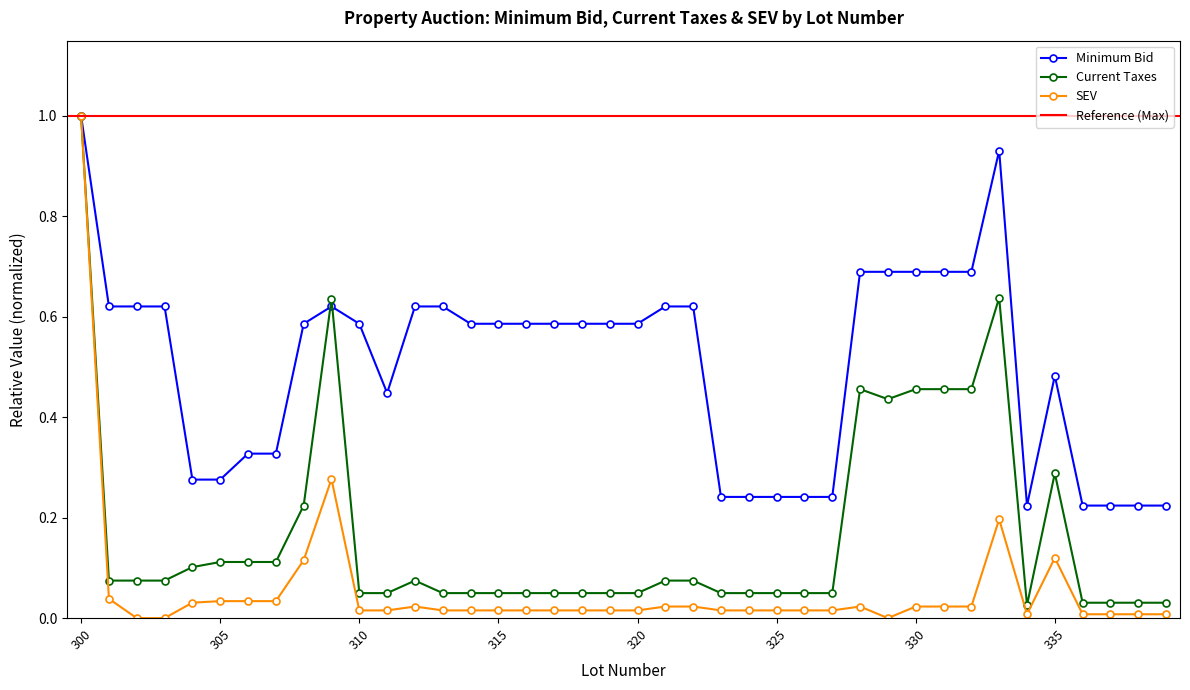

What is the sum of the Minimum Bid values at 303 and 315?

1.2